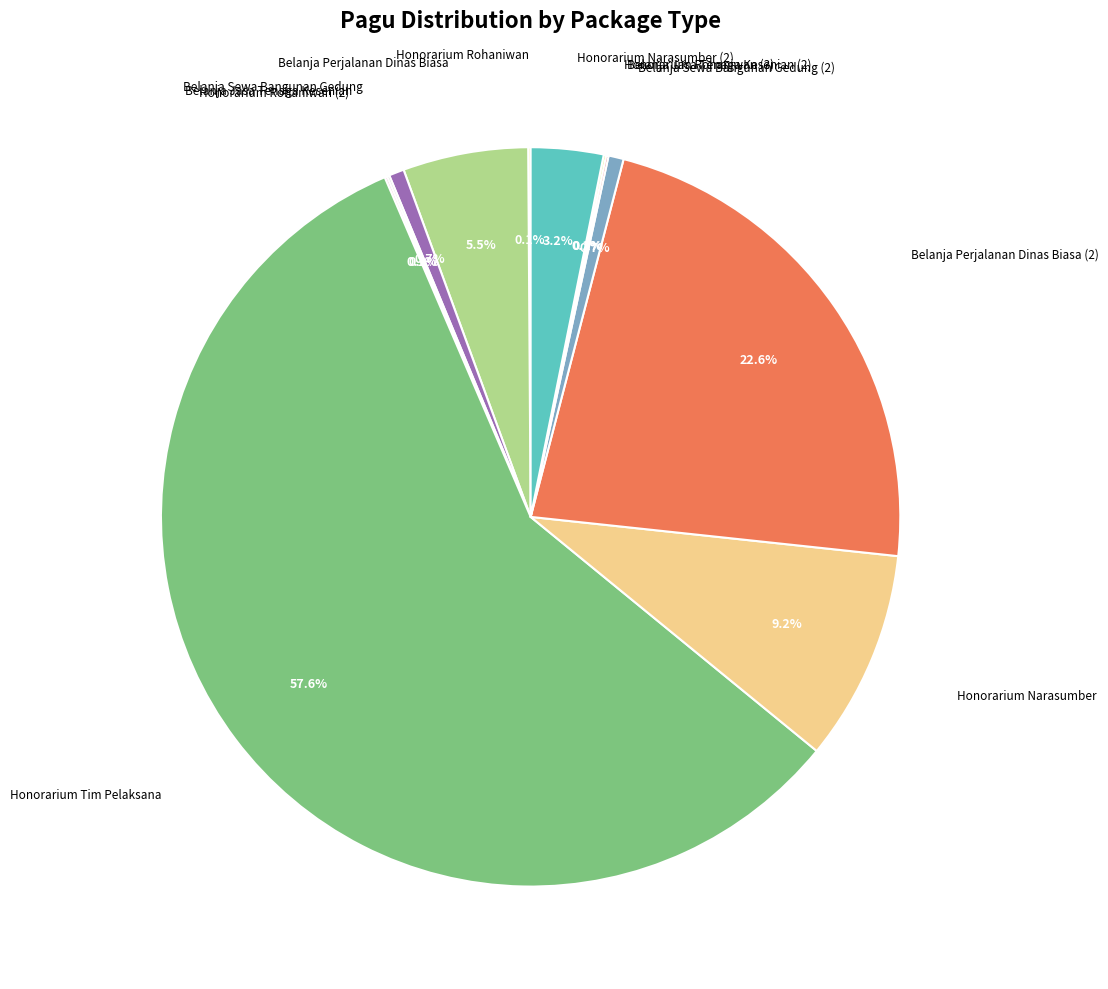

Is there any slice that represents more than half of the pie?

Yes